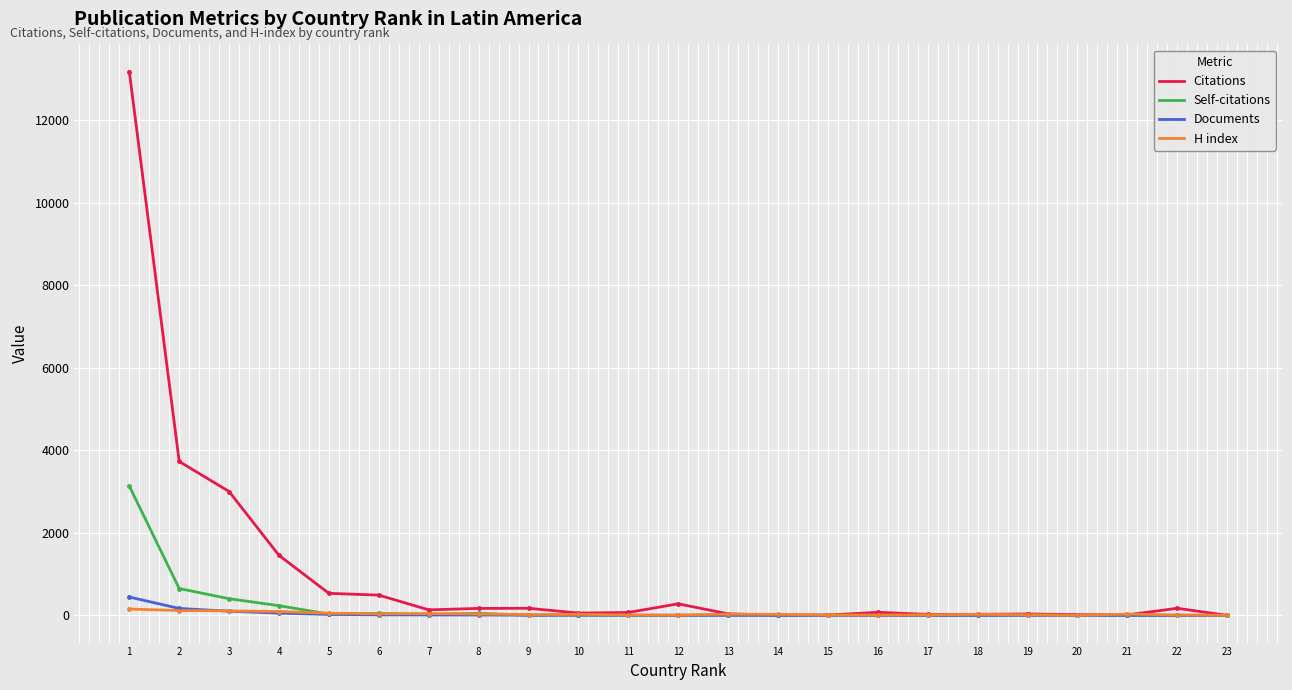

Rank the series by their maximum value, from highest to lowest.

Citations, Self-citations, Documents, H index